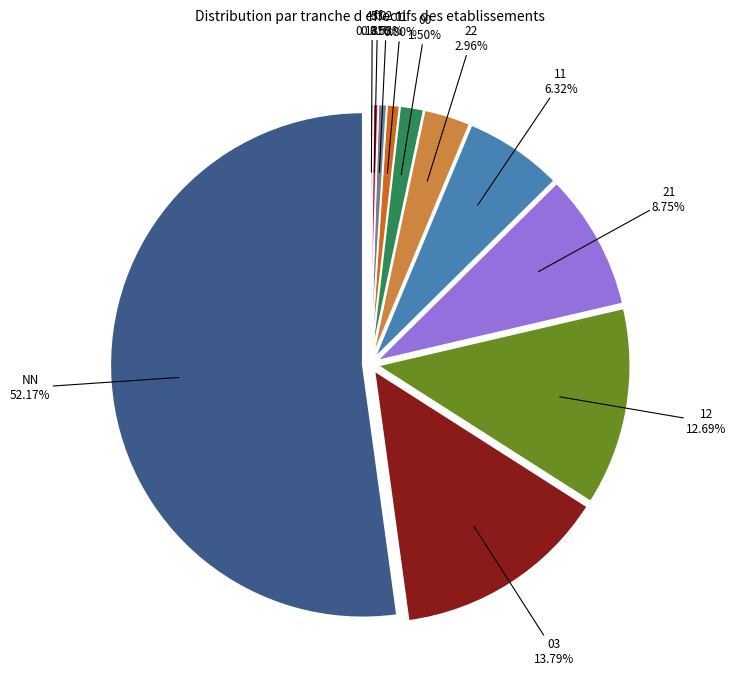

What percentage is the 00 slice, to the nearest percent?

2%